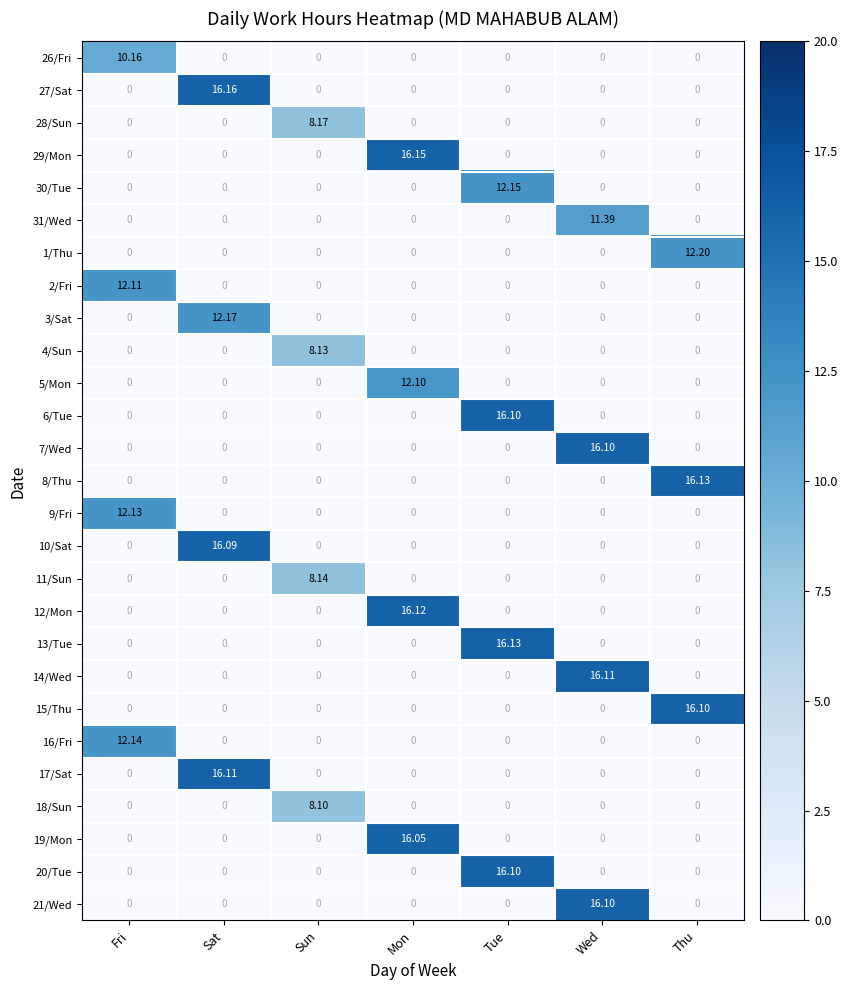

At which label does 31/Wed reach its peak?

Wed